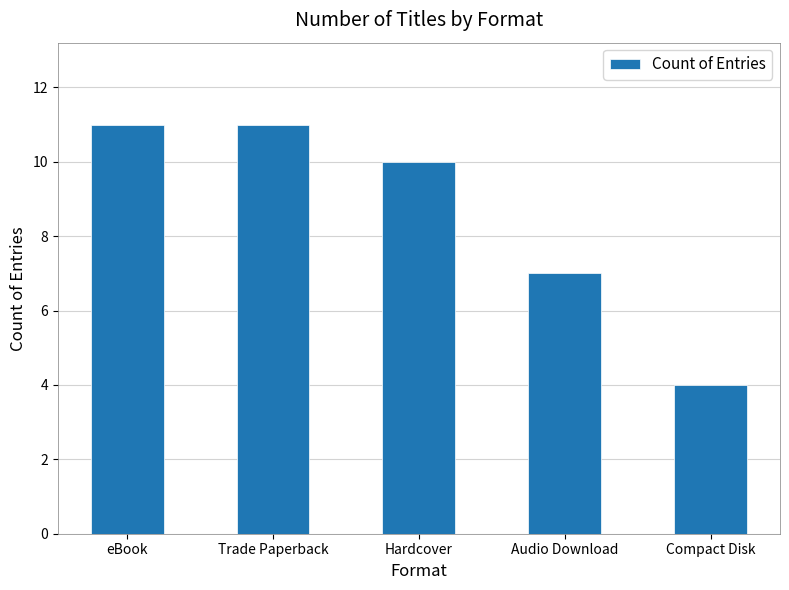

Reading left to right, extract all data points from this chart.

11	11	10	7	4